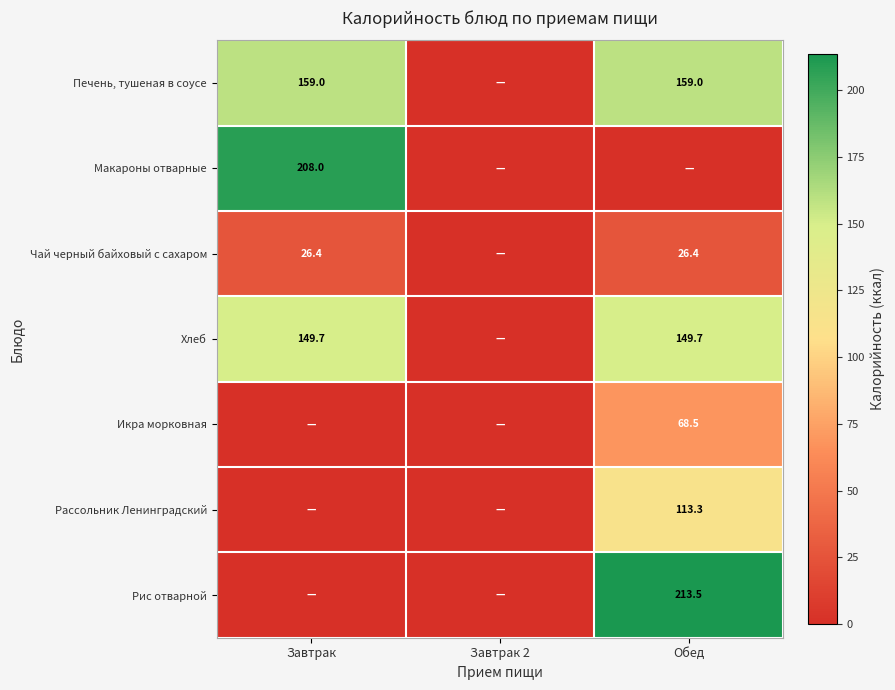

How many data points in Рассольник Ленинградский are above 0?

1